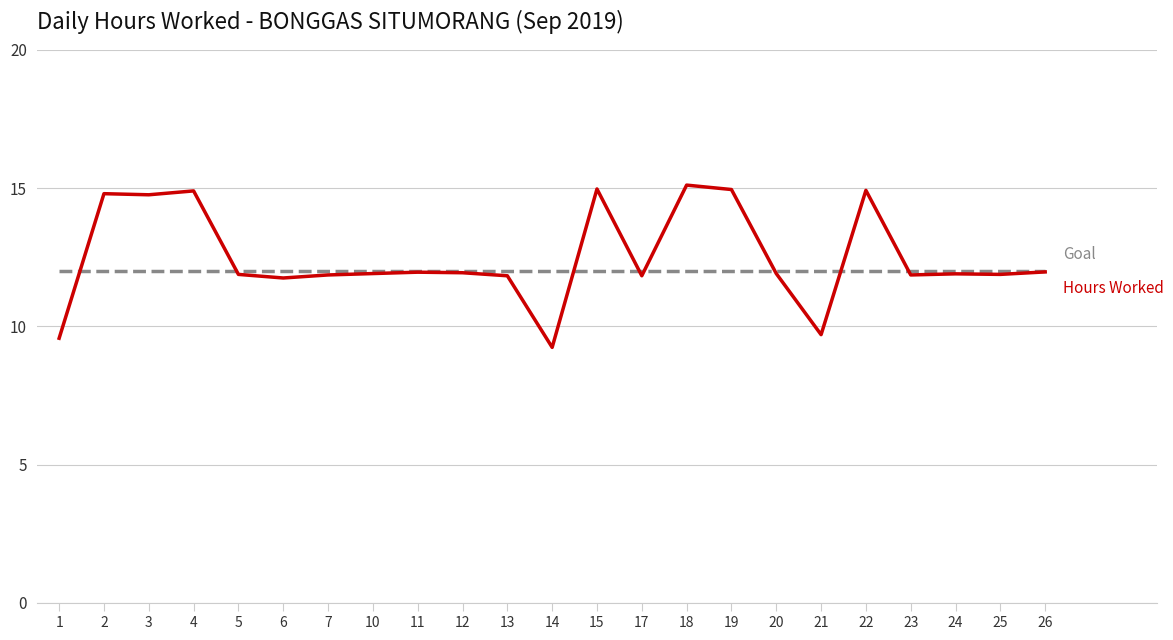

At which category does the chart reach its minimum across all series?

14